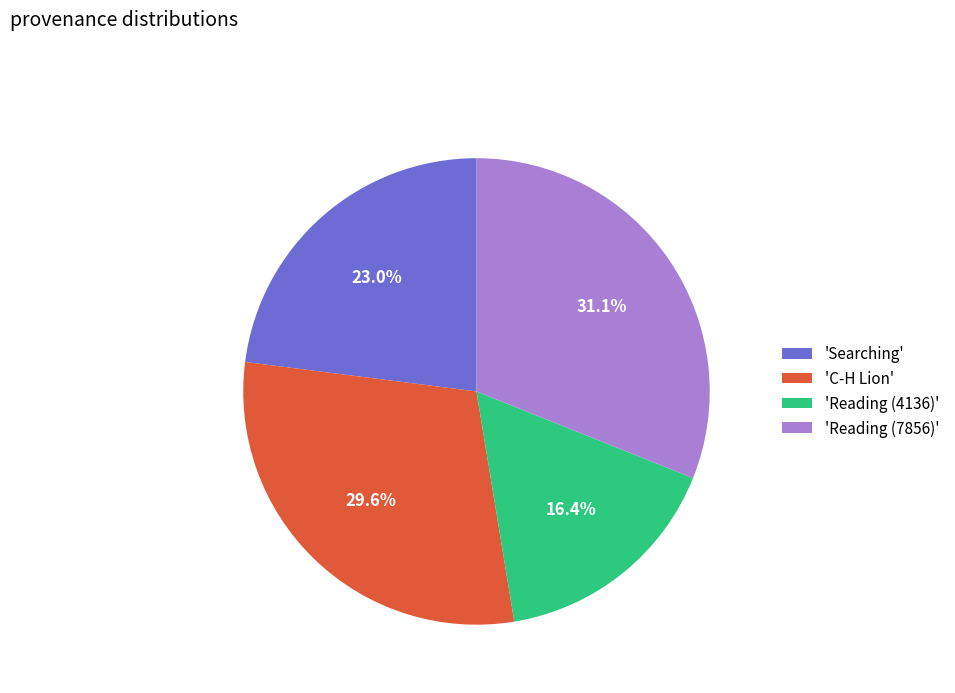

Count the number of slices in the pie.

4